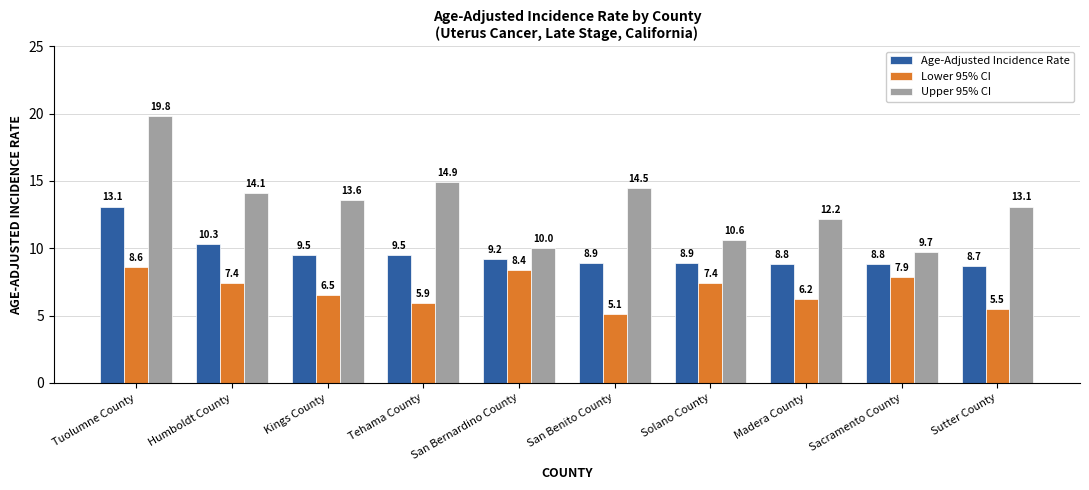

What is the total value across all series at Solano County?

26.9